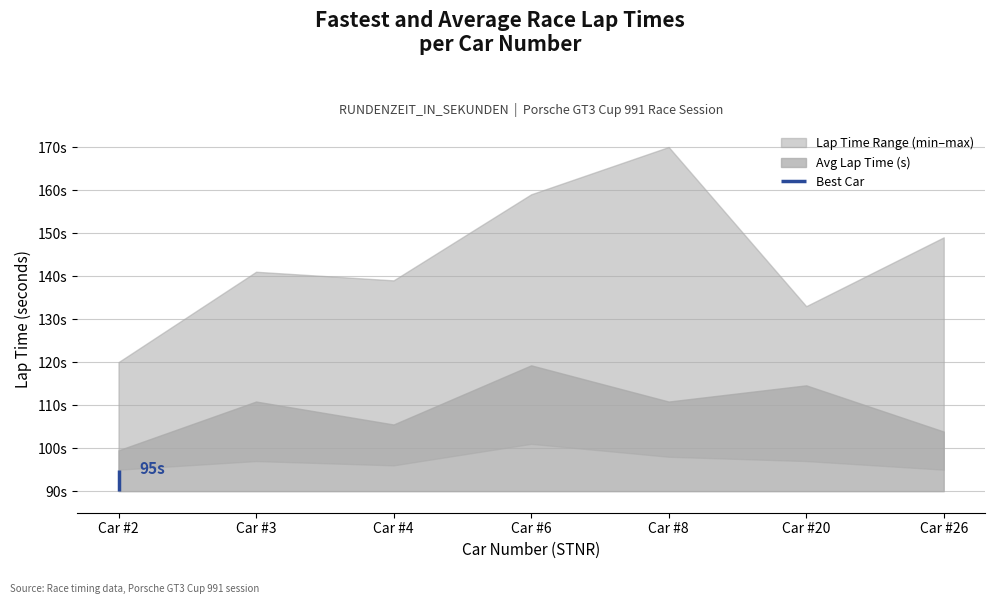

What is the minimum value for Best Sector (s)?

95